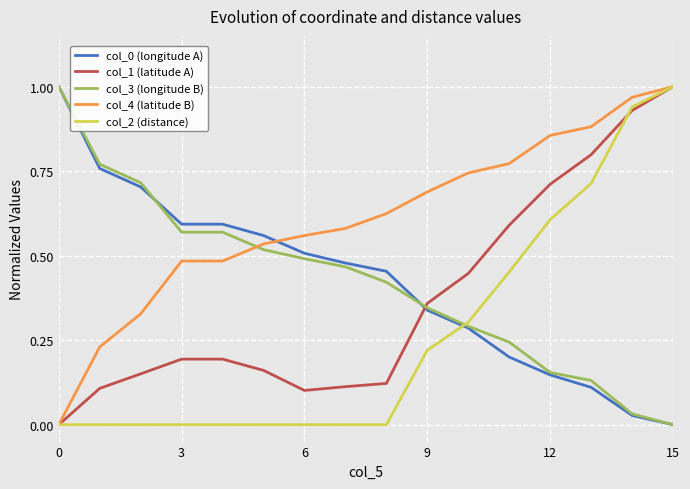

How many intersections are there between col_3 (longitude B) and col_2 (distance)?

1